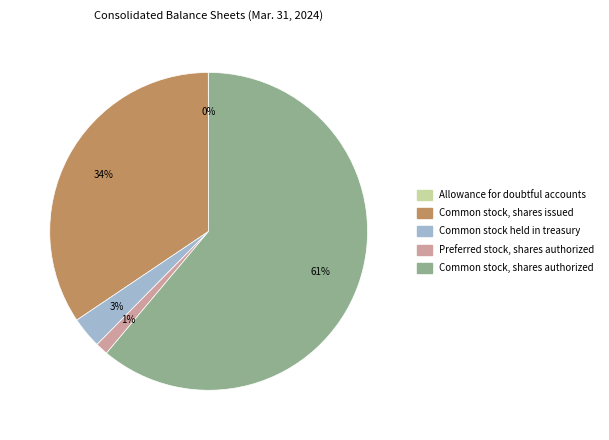

What is the largest slice in the pie chart?

Common stock, shares authorized